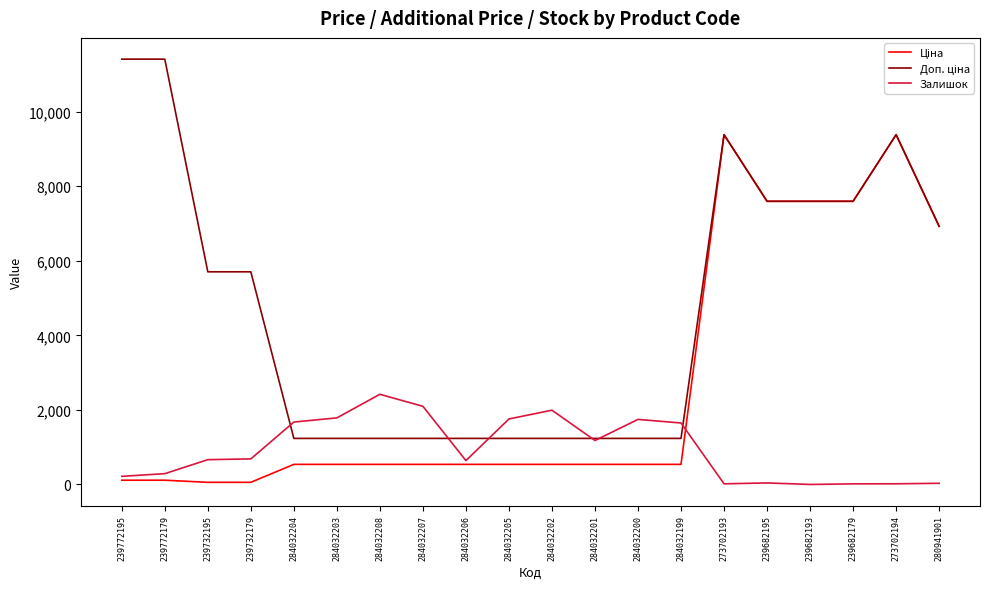

What is the spread (max minus min) of values at 284032200?

1206.0